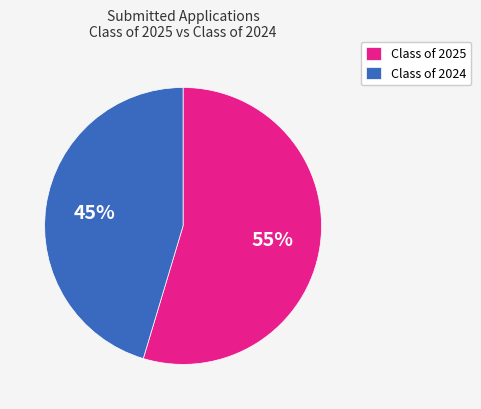

What percentage is the Class of 2025 slice, to the nearest percent?

55%